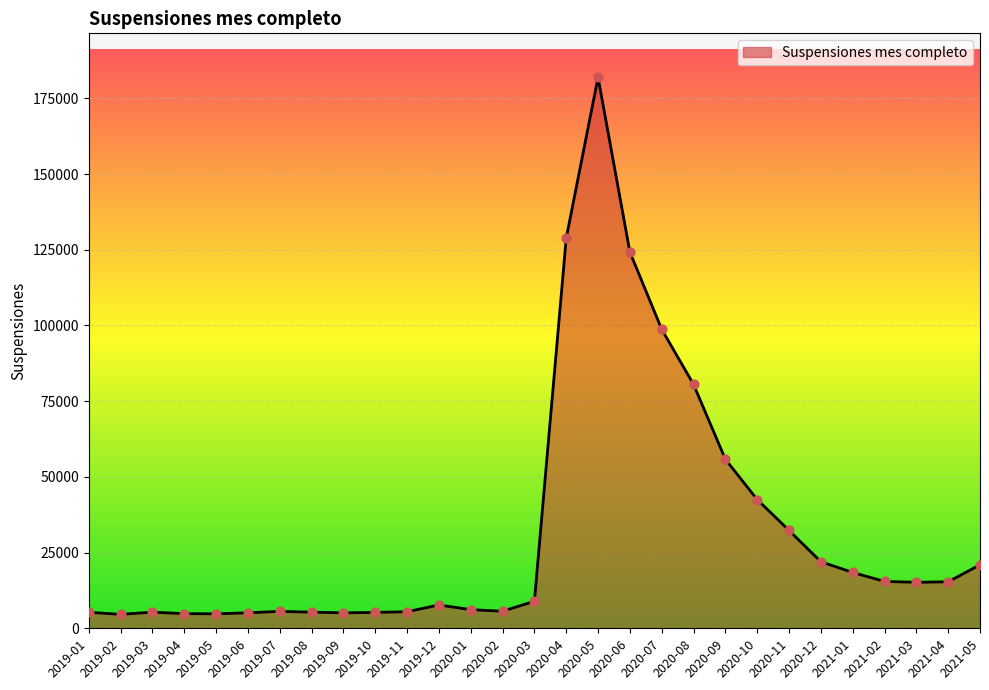

Which has a higher value, 2020-02 or 2020-04?

2020-04